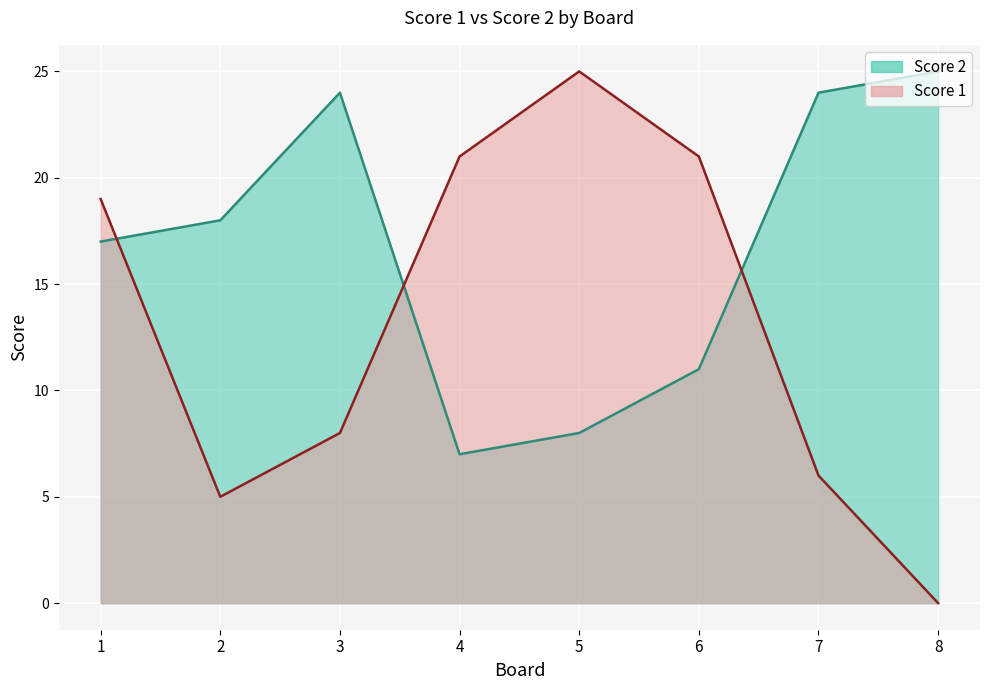

What is the maximum value for Score 2 line?

25